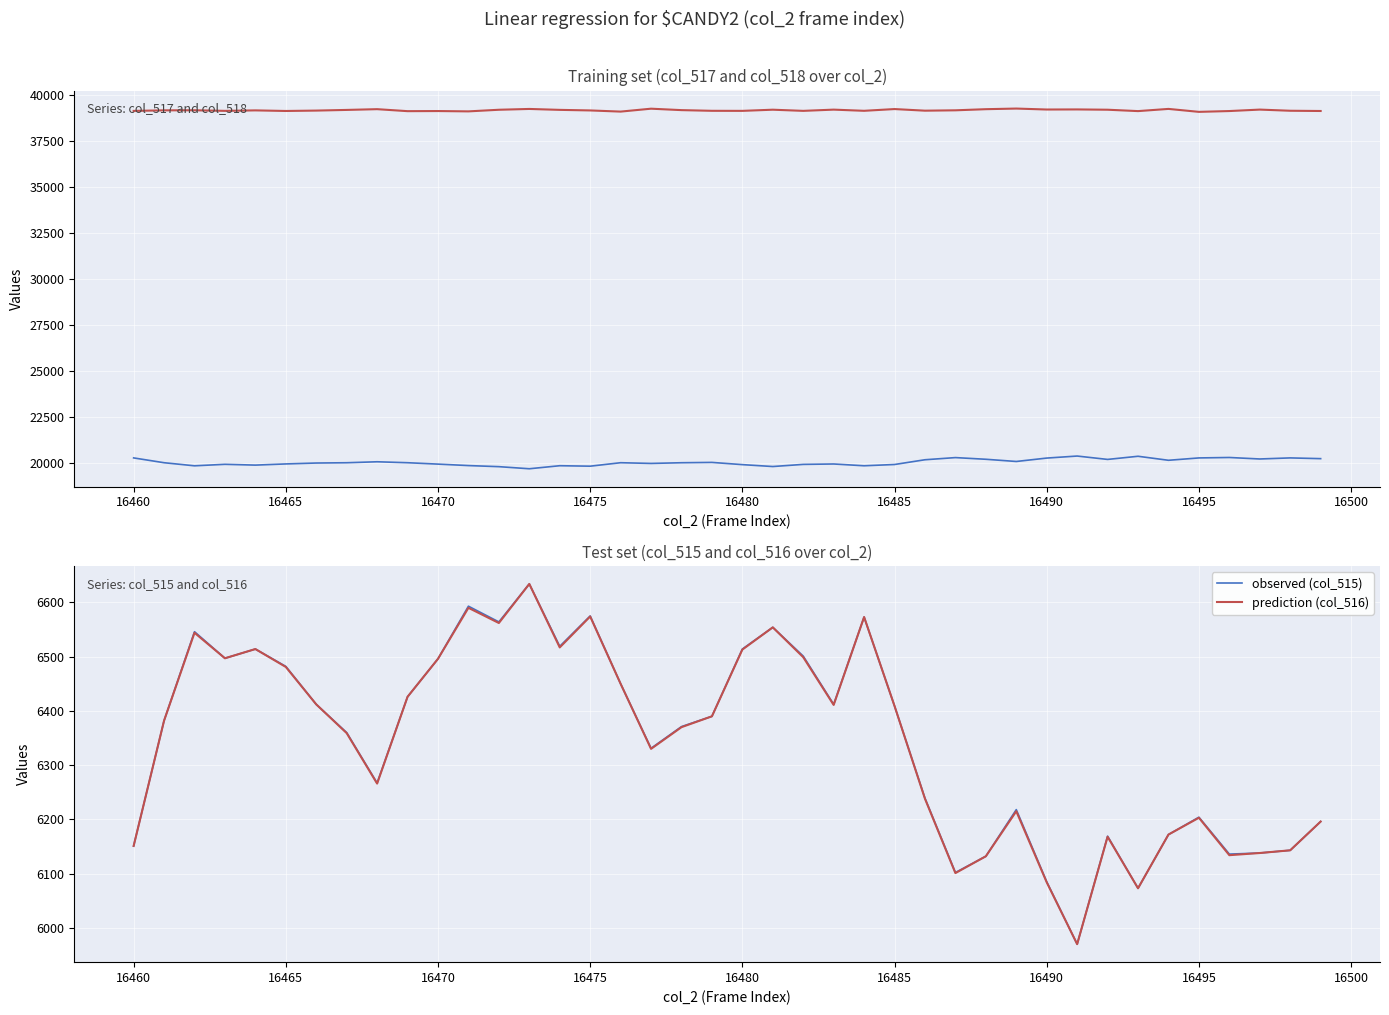

Is it true that observed (col_515) equals 10753 at 16475?

False